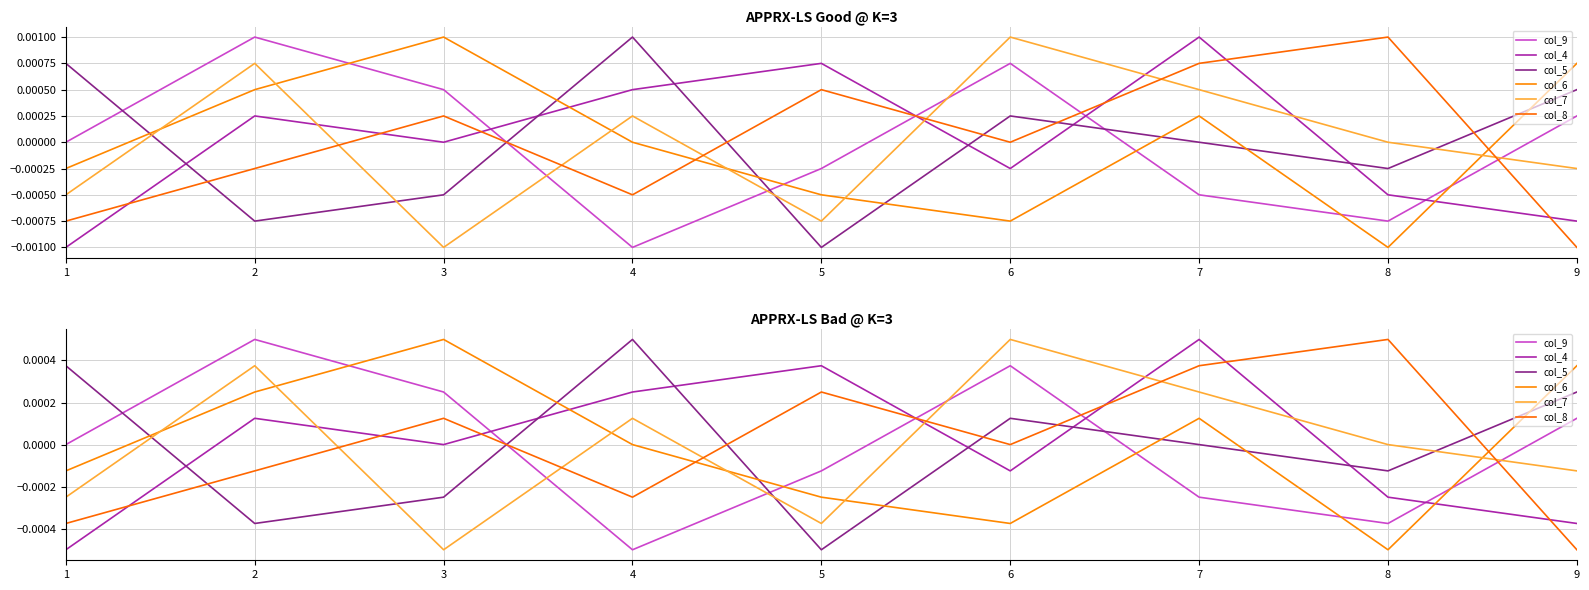

How many values in col_6 are above zero?

4